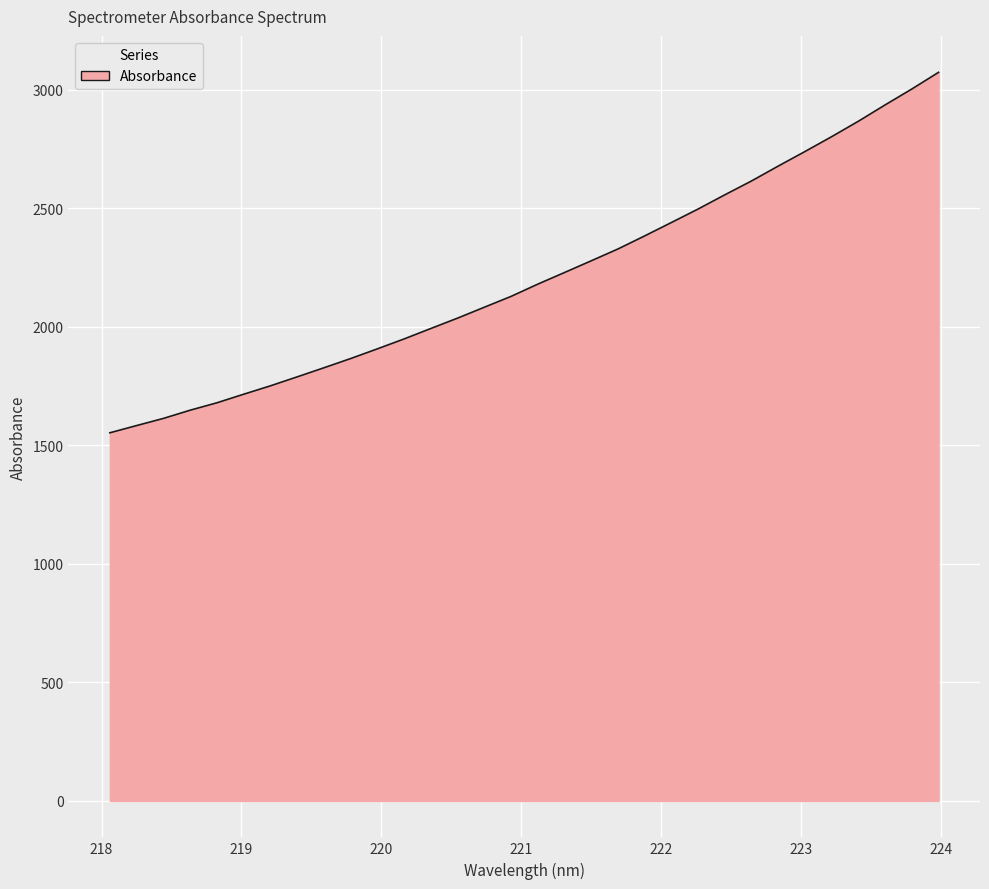

What is the greatest value displayed?

3073.3